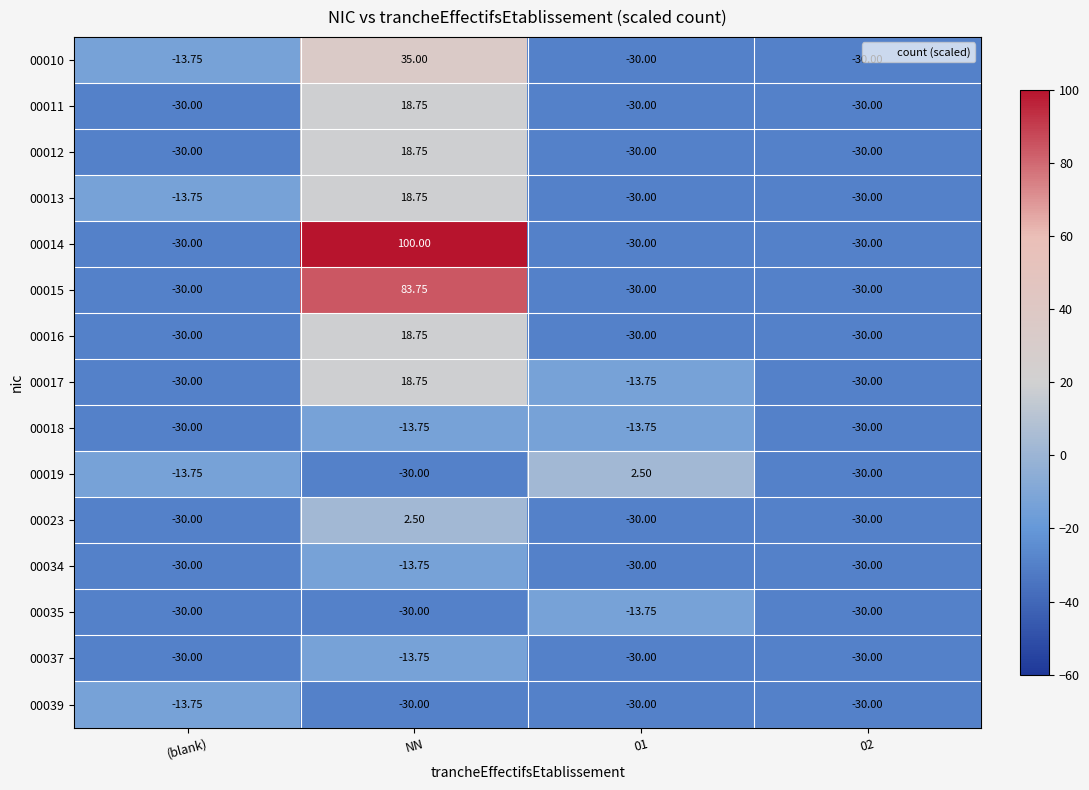

How many distinct data groups are displayed?

15